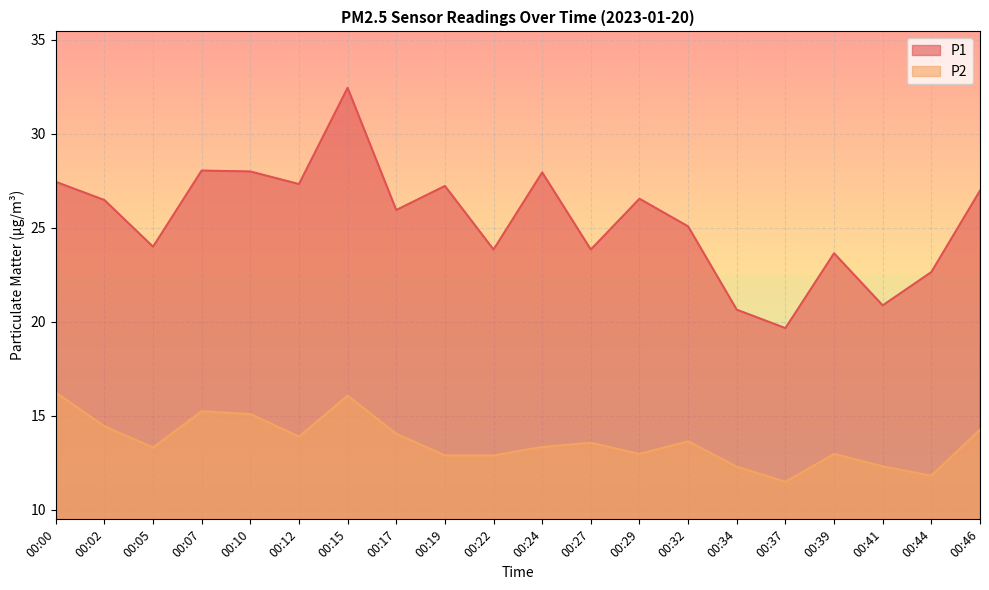

What are all the series names shown in the legend?

P1, P2